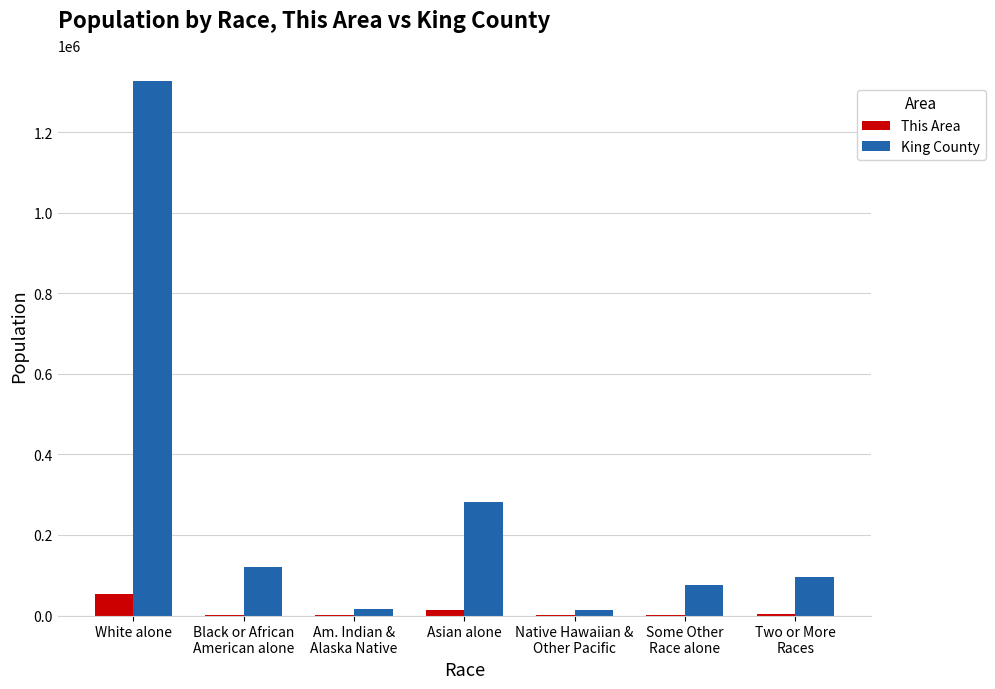

Is it true that This Area equals 2680 at Two or More
Races?

True